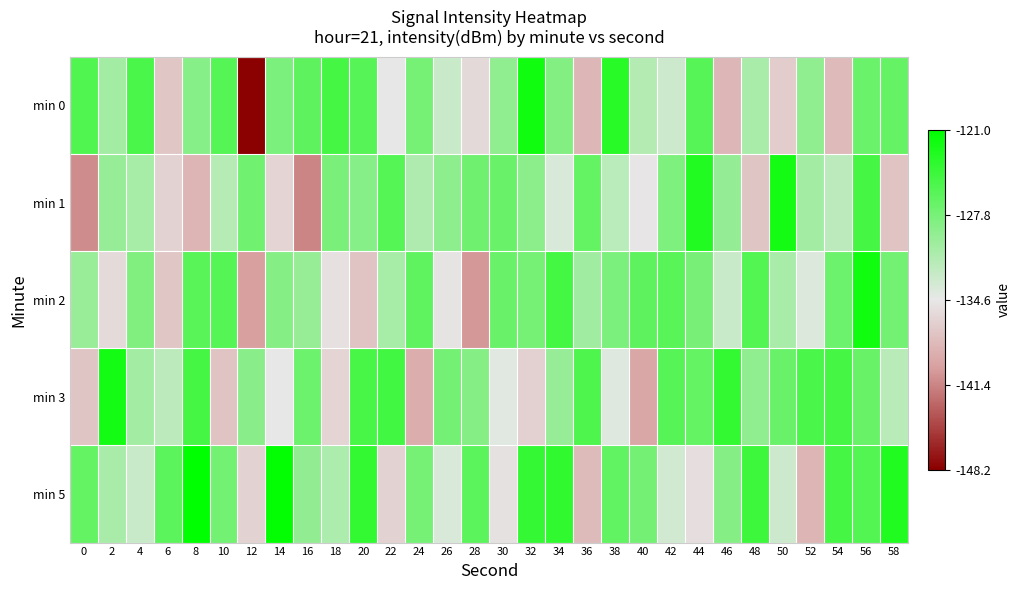

Which series has the widest spread of values?

min 0